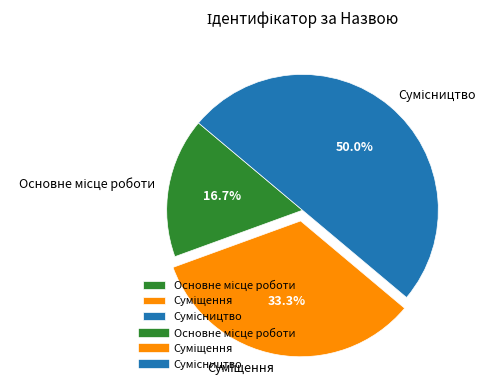

How many slices are in this pie chart?

3